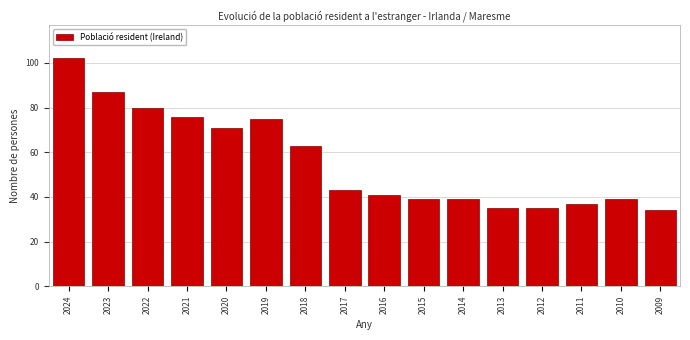

Reading right to left, extract all data points from this chart.

34	39	37	35	35	39	39	41	43	63	75	71	76	80	87	102